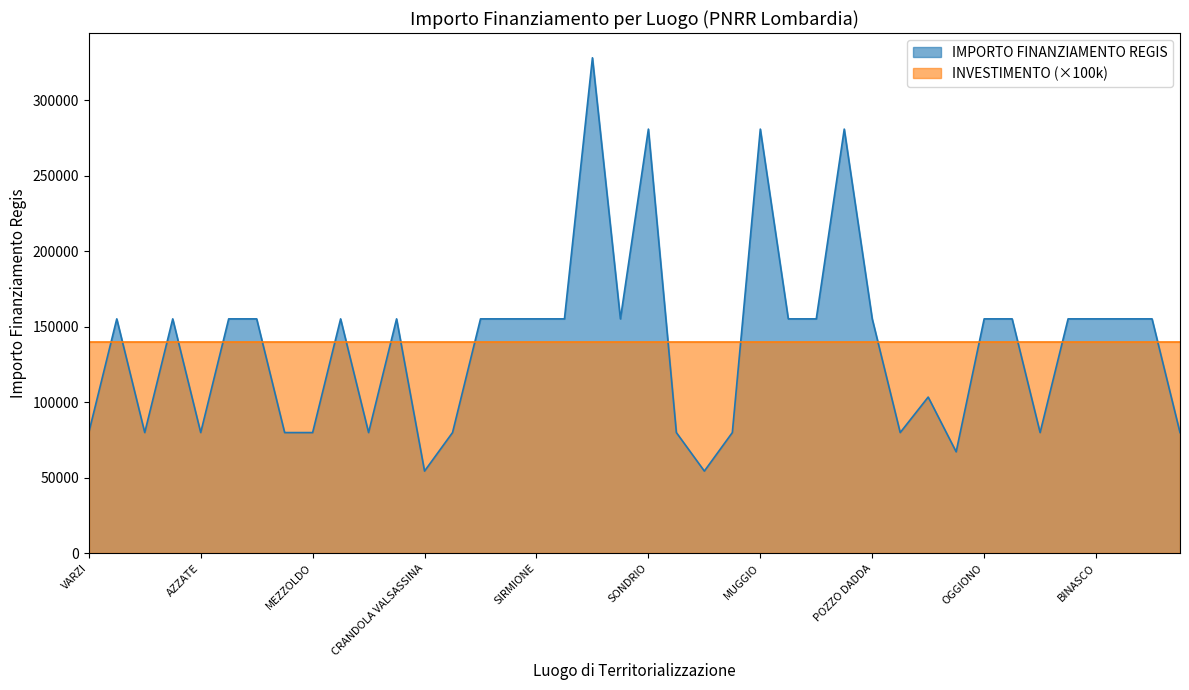

Rank the categories by value from highest to lowest.

CREMONA, SONDRIO, MUGGIO, CORSICO, BREGNANO, PONTE SAN PIETRO, DELLO, VIDIGULFO, VEDANO OLONA, RODIGO, LONATE POZZOLO, STEZZANO, SIRMIONE, VERDELLO, CESATE, TAVERNERIO, LOCATE DI TRIULZI, POZZO DADDA, OGGIONO, MARTINENGO, BUSSERO, BINASCO, MANERBIO, PONTOGLIO, SOMMA LOMBARDO, VARZI, FRASCAROLO, AZZATE, FOPPOLO, MEZZOLDO, LONGHENA, PIAZZATORRE, TERNATE, VILLANOVA DARDENGHI, DONGO, GANDELLINO, CASALOLDO, SARTIRANA LOMELLINA, CRANDOLA VALSASSINA, LANZADA